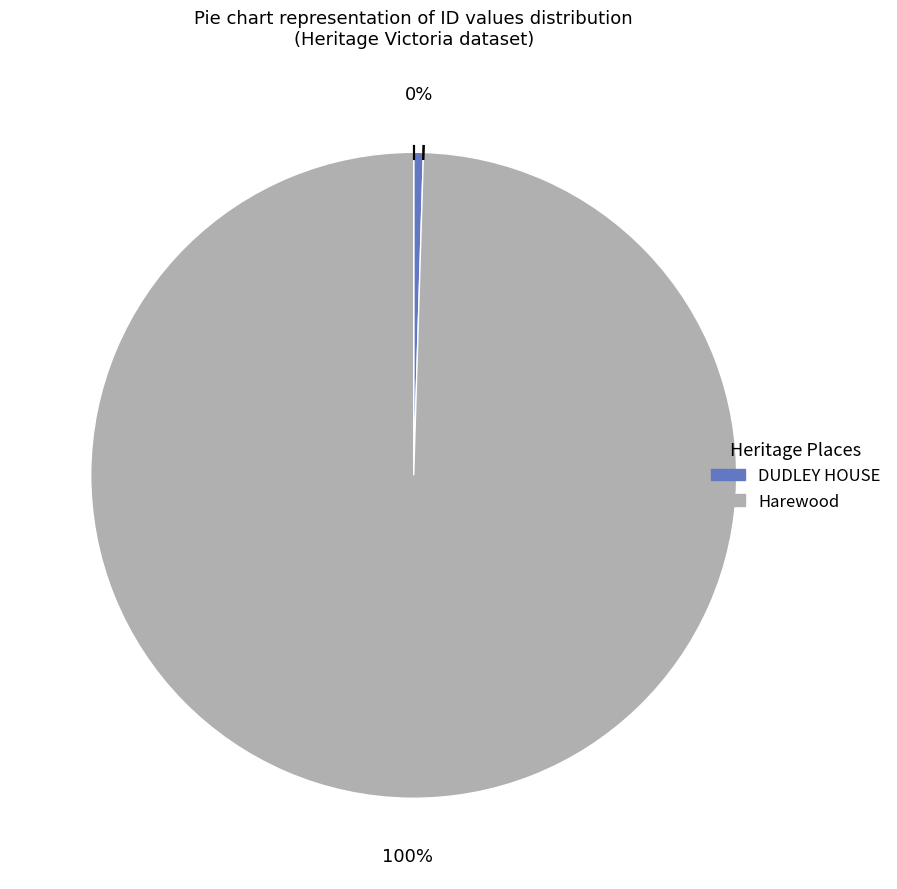

What is the smallest slice in the pie chart?

DUDLEY HOUSE